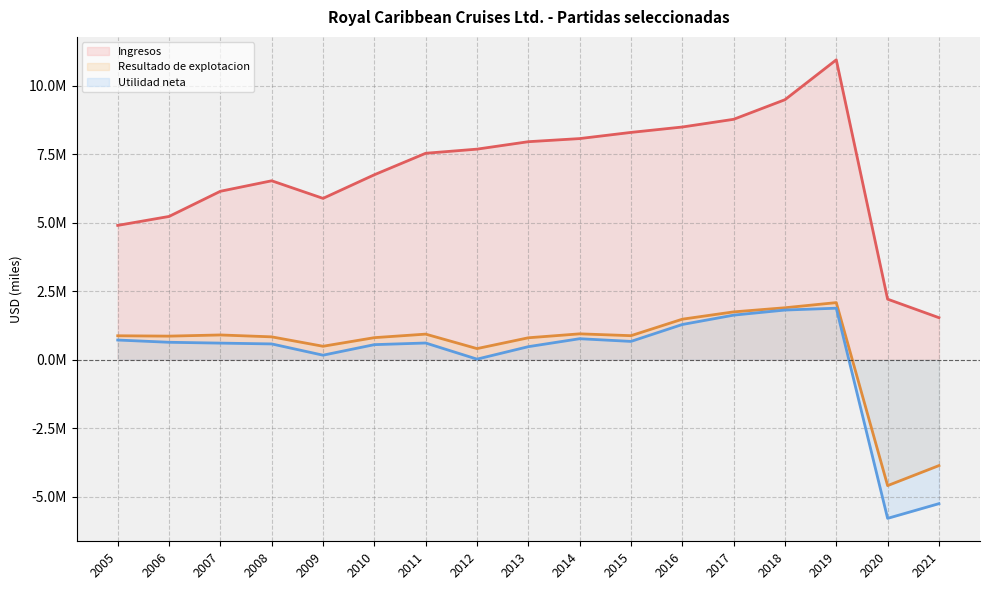

Is the value of Resultado de explotacion at 2009 greater than the value of Ingresos at 2011?

No